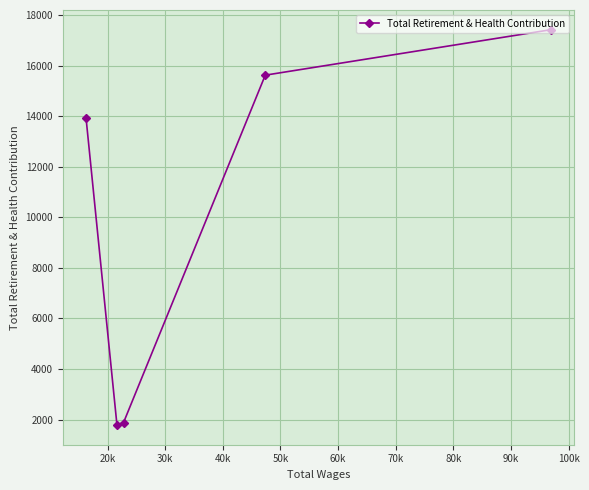

What is the difference between the maximum and minimum values?

15633